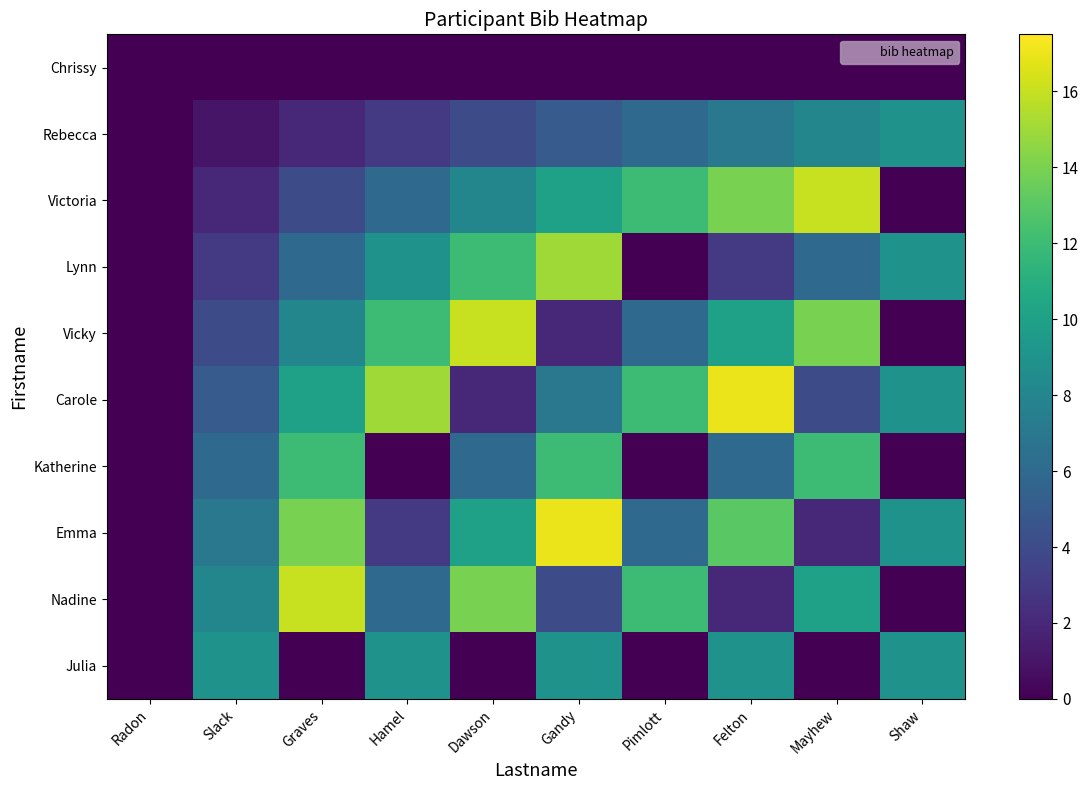

At which category is the sum across all series the highest?

Gandy